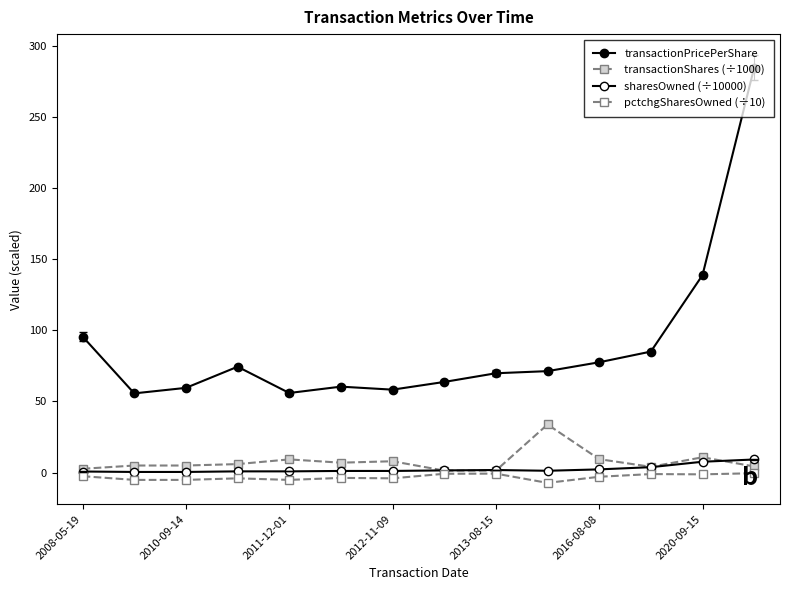

Does the chart have visible grid lines?

No